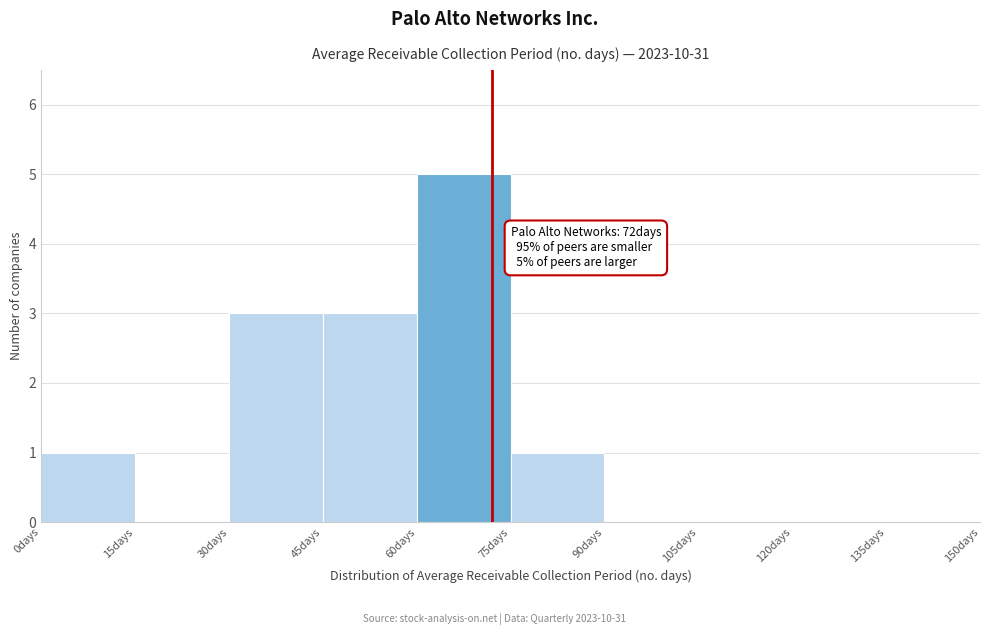

Over which range of the x-axis is the bar tallest?

60 to 75